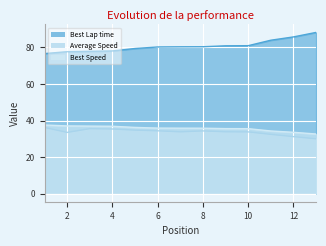

What is the difference between the second highest and second lowest values in the Average Speed series?

4.4